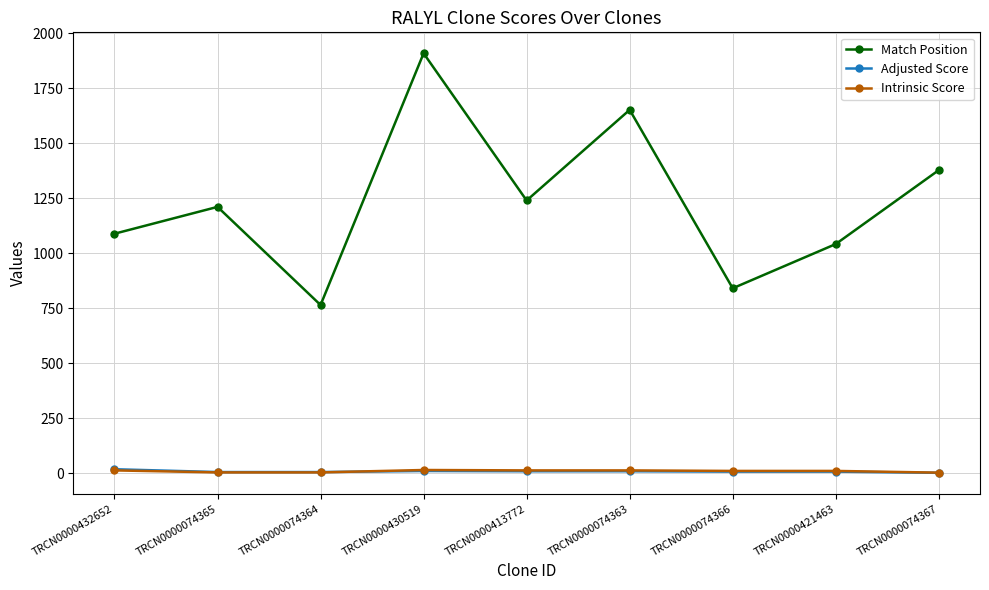

Does the chart have visible grid lines?

Yes